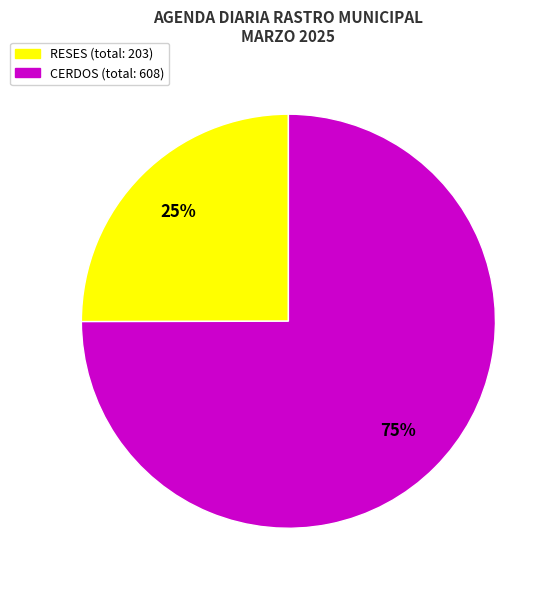

To the nearest percent, what is the difference between the largest and smallest slice percentages?

50%